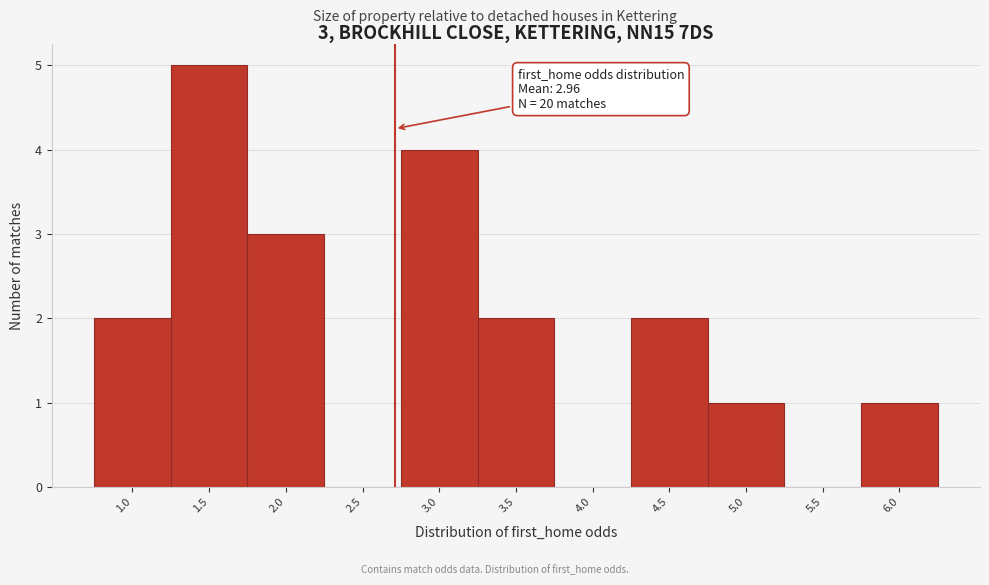

Reading right to left, what are all the values shown in this chart?

6.0=1	5.5=0	5.0=1	4.5=2	4.0=0	3.5=2	3.0=4	2.5=0	2.0=3	1.5=5	1.0=2